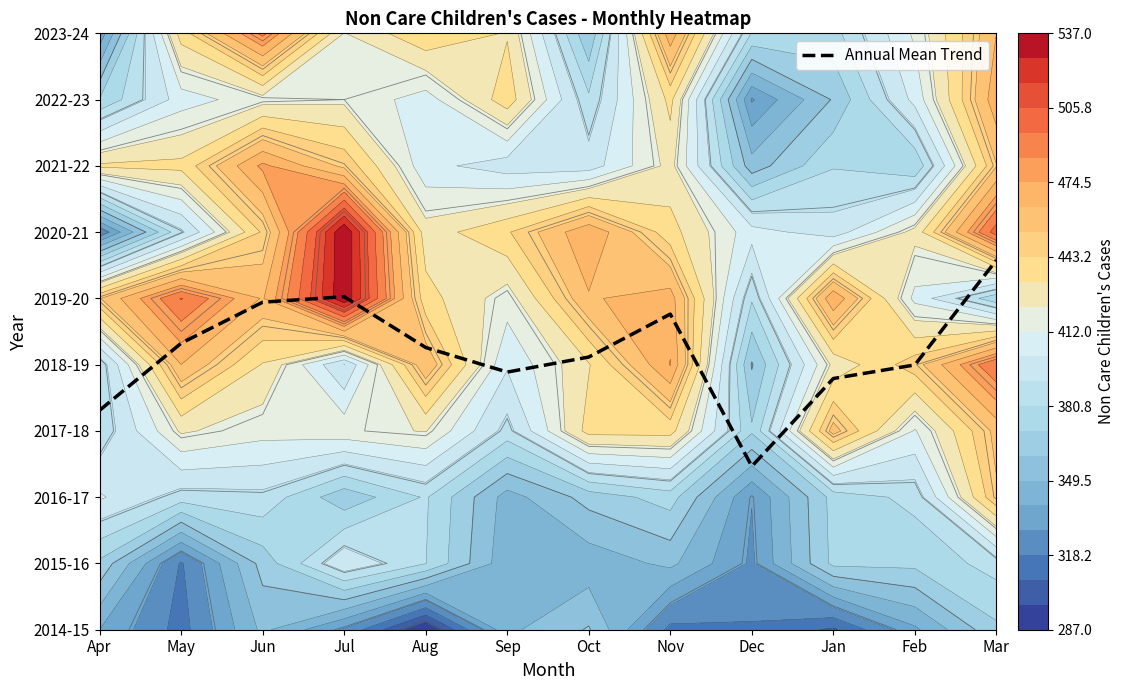

Between Oct and Dec, which is larger?

Oct